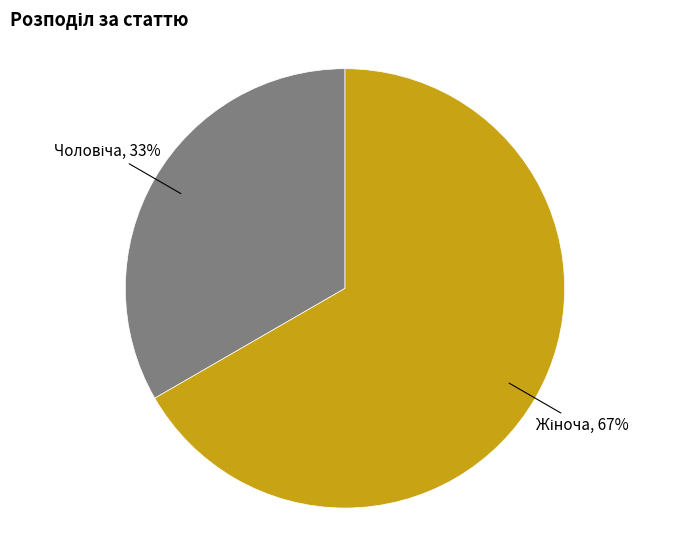

Does any single category account for the majority?

Yes